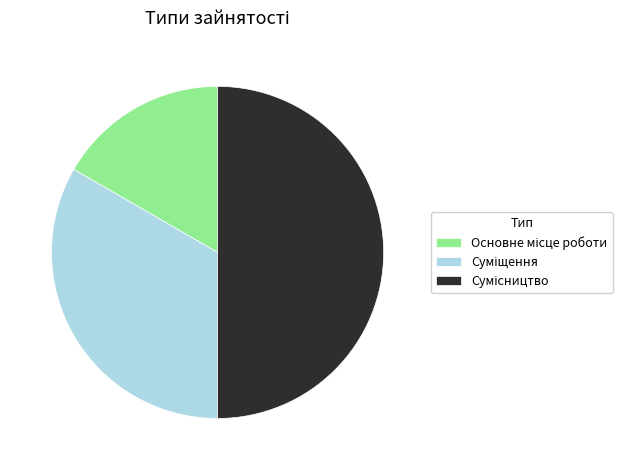

To the nearest percent, what is the combined percentage of Основне місце роботи and Суміщення?

50%